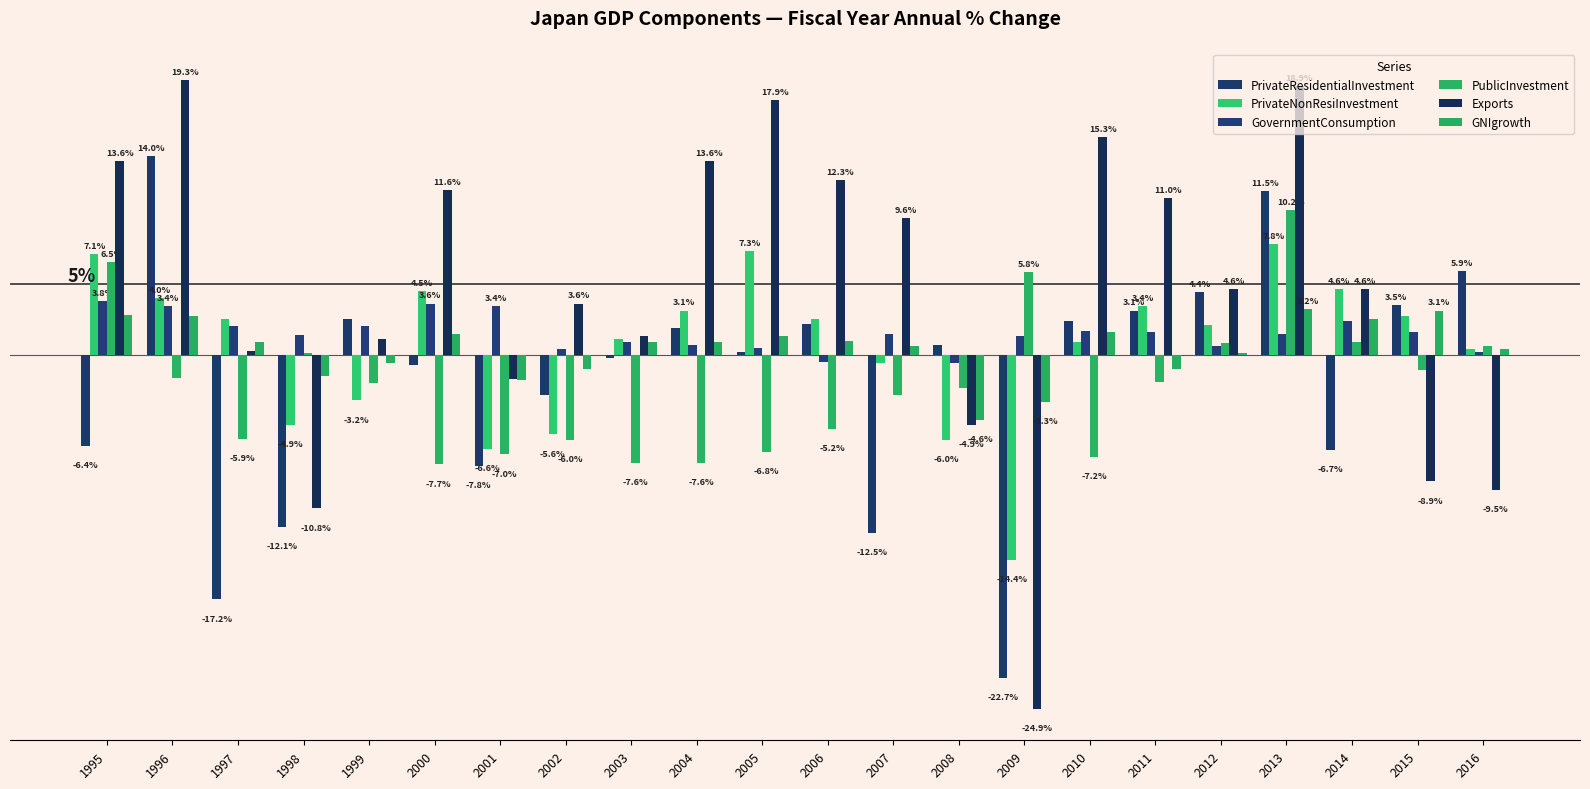

Which category has the lowest value in the PrivateResidentialInvestment series?

2009